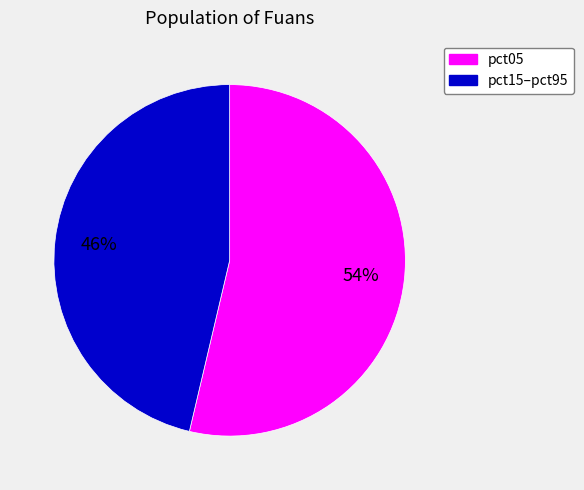

Is there a majority slice in this chart?

Yes